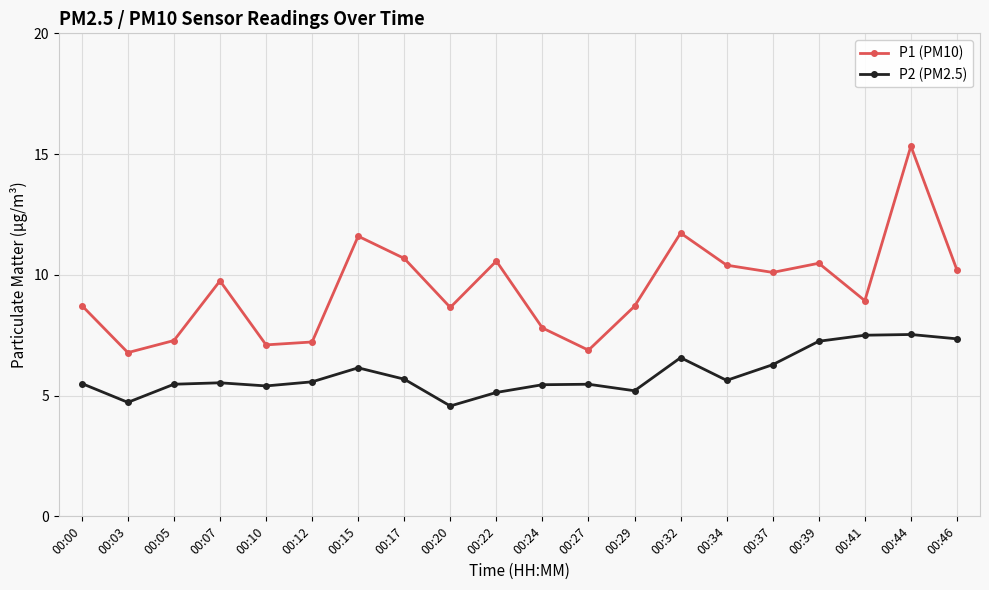

What is the value of the P1 (PM10) point at the 8th from the left?

10.7